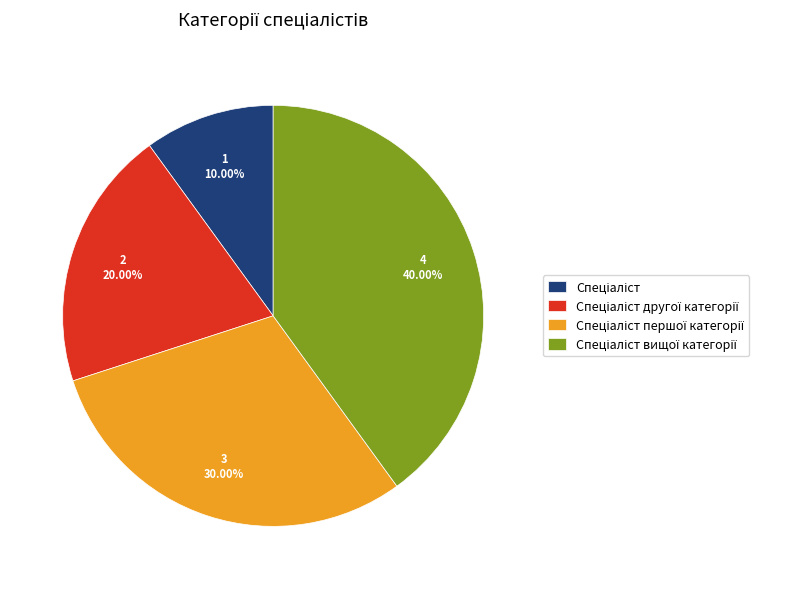

Is there any slice that represents more than half of the pie?

No